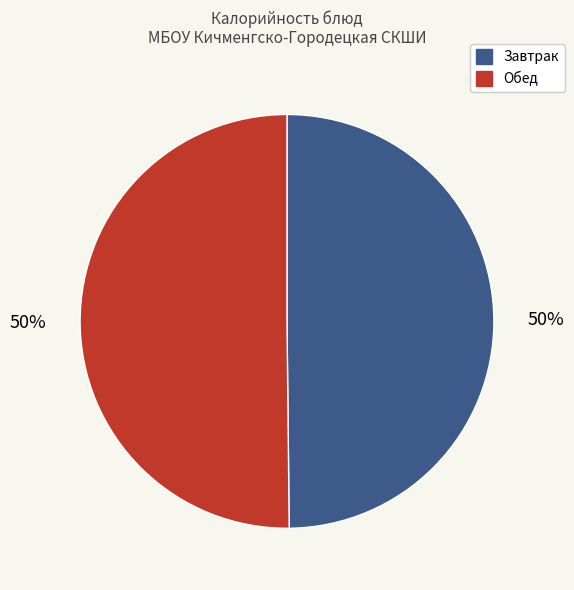

To the nearest percent, what percentage of the pie is Завтрак?

50%